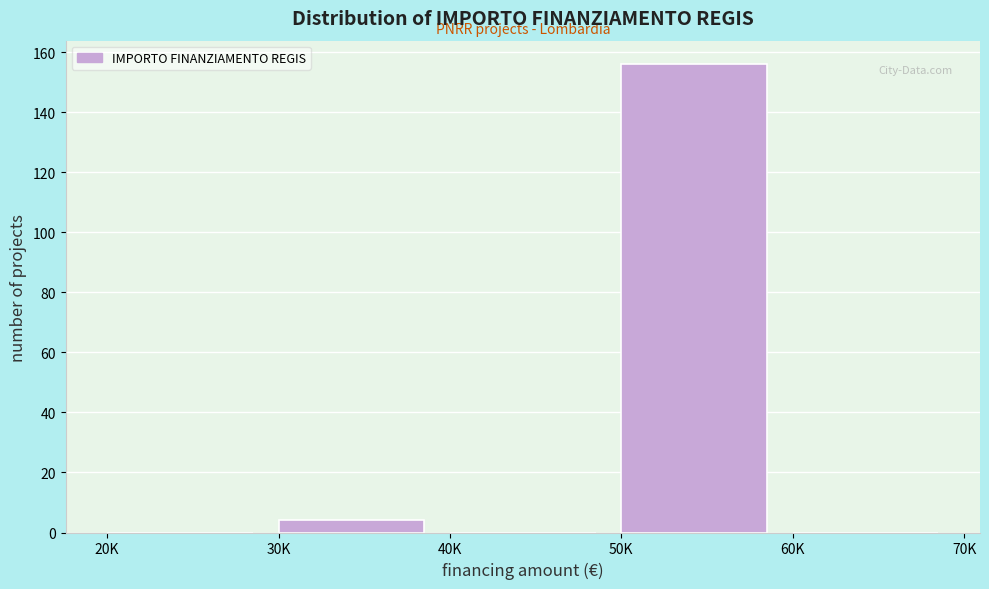

Reading left to right, what are all the values shown in this chart?

20K=0	30K=4	40K=0	50K=156	60K=0